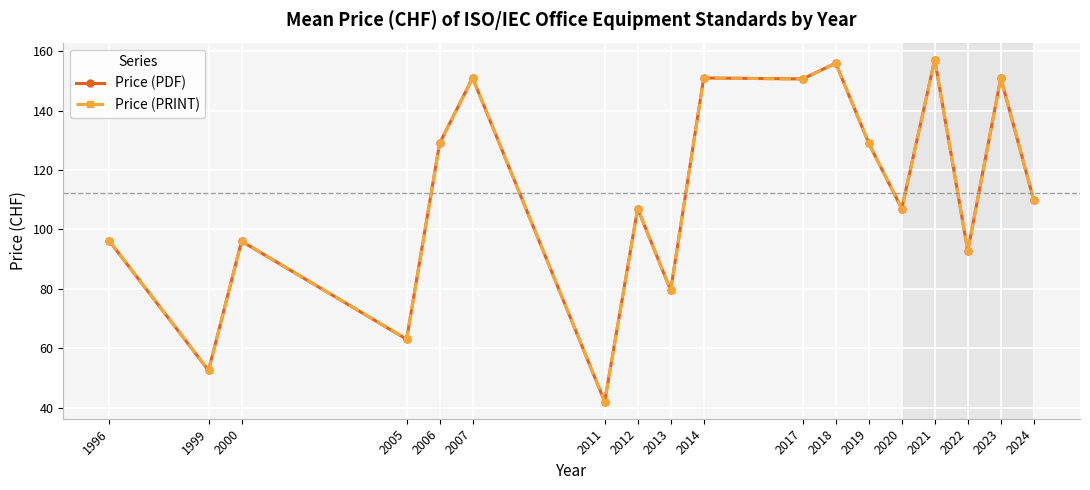

Does the chart have visible grid lines?

Yes